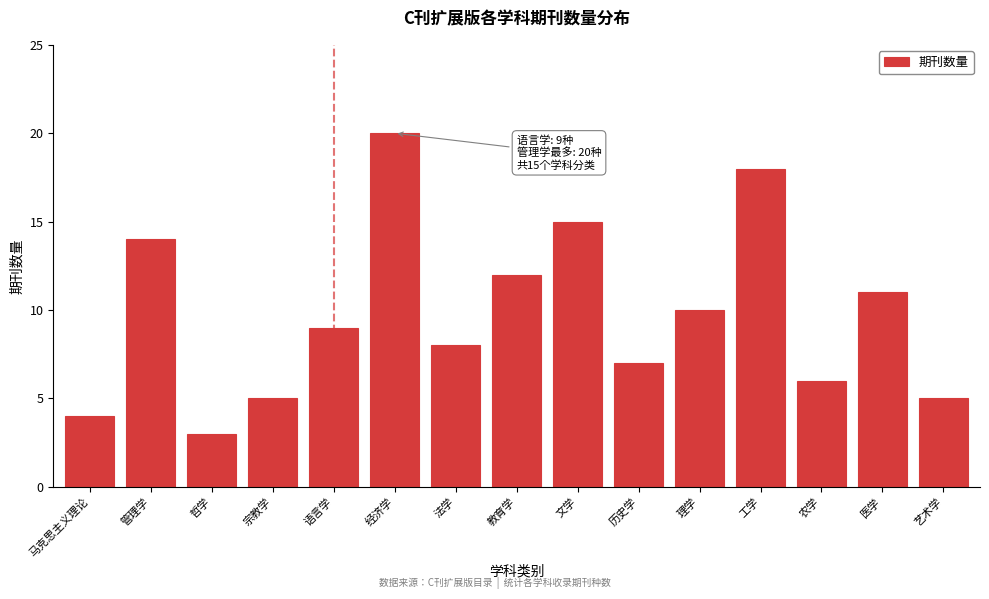

Reading left to right, what are all the values shown in this chart?

4	14	3	5	9	20	8	12	15	7	10	18	6	11	5